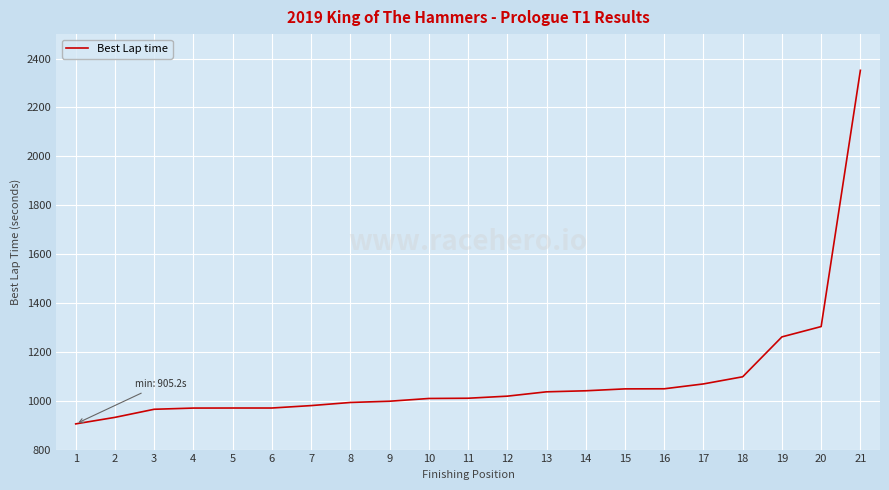

Count the number of categories in the chart.

21